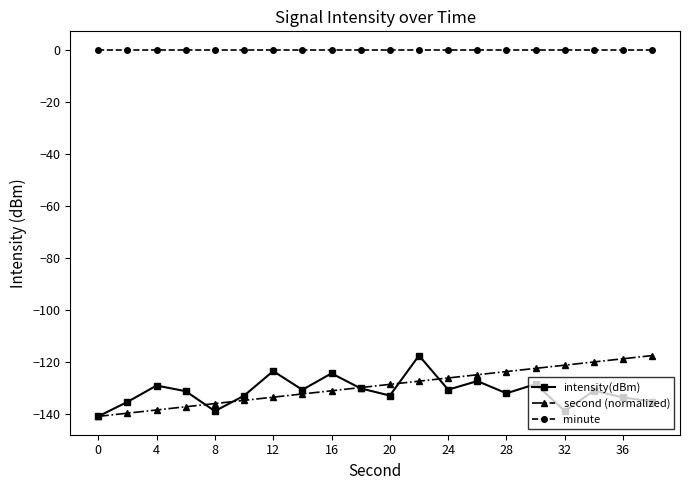

How many lines are shown in the chart?

3